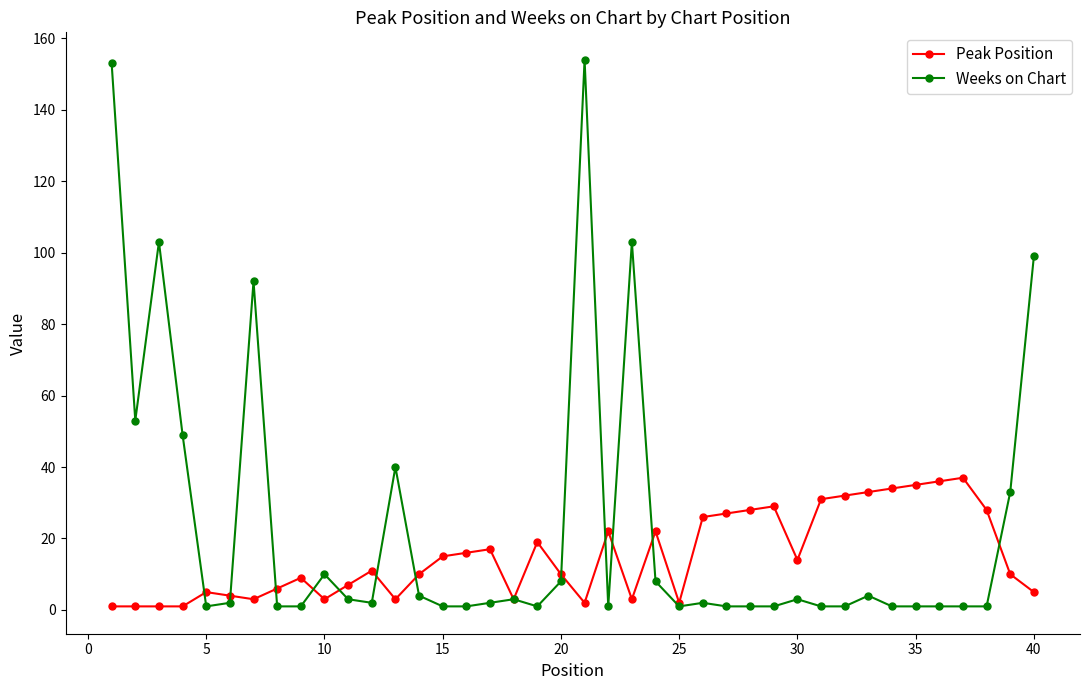

True or false: Peak Position has more than 0 points higher than both neighbors.

True